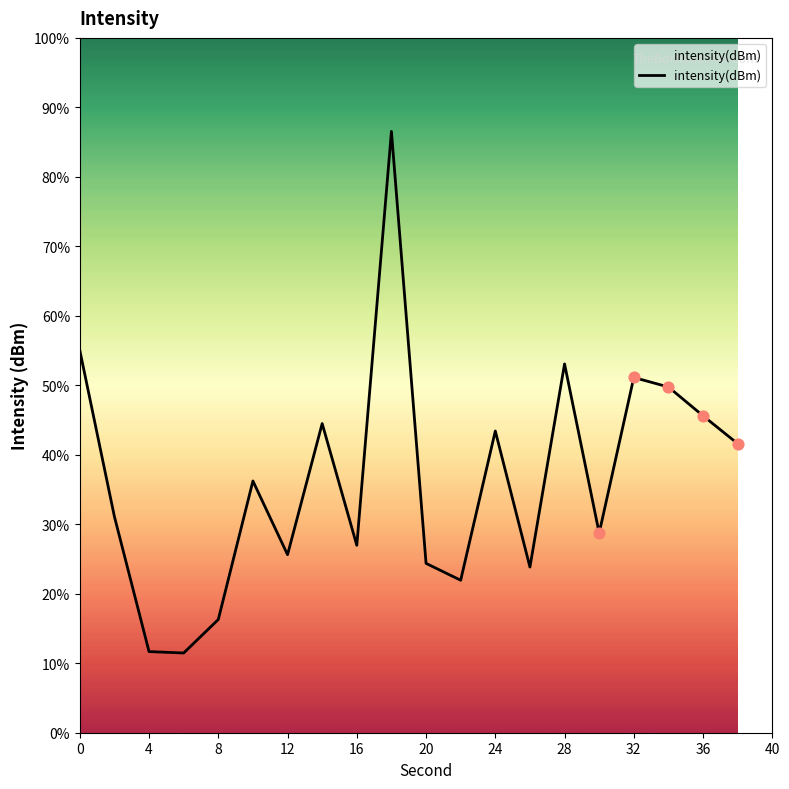

What is the difference between the maximum and minimum values?

75.1